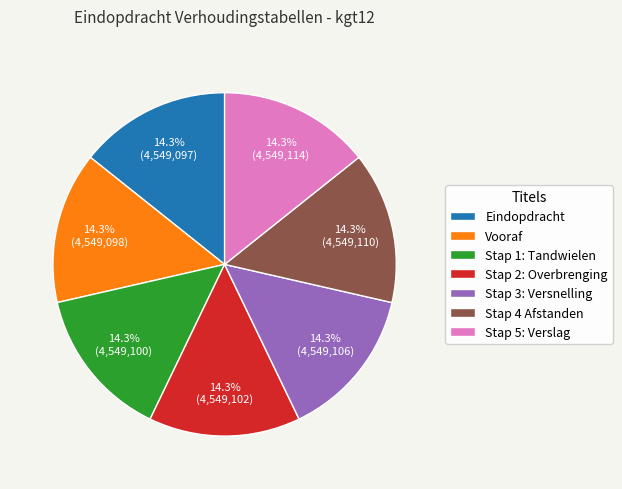

To the nearest percent, what percentage of the pie is Vooraf?

14%